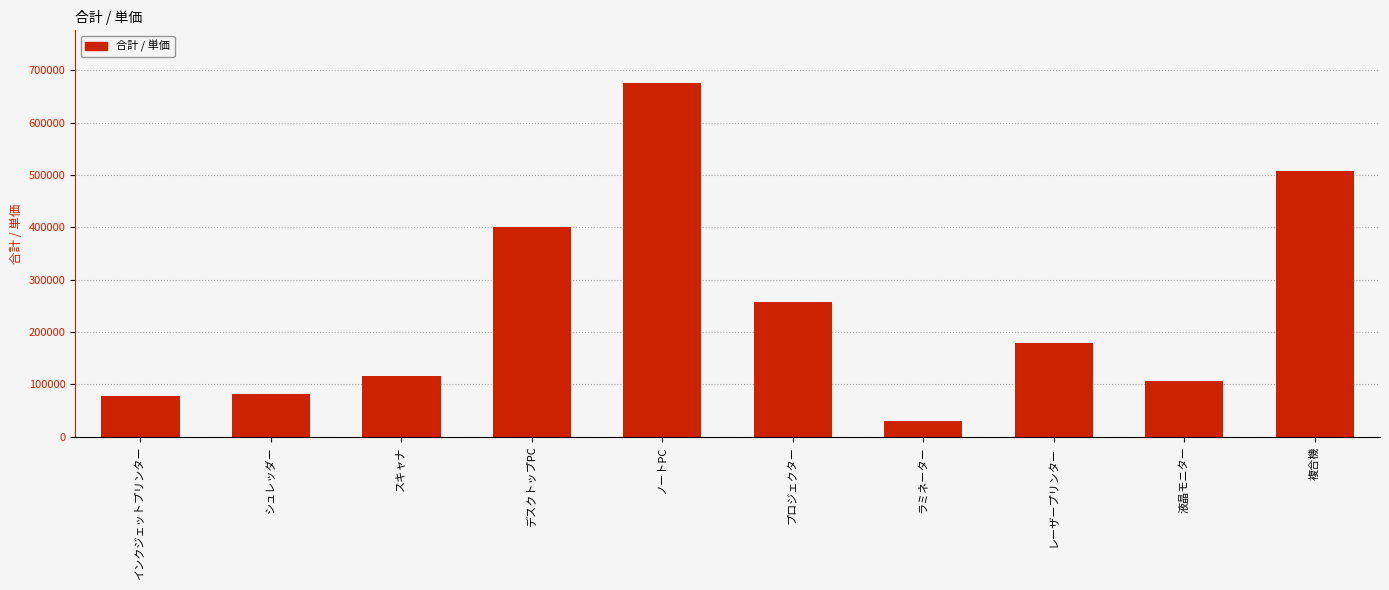

Is it true that the value at ノートPC is 675000?

True